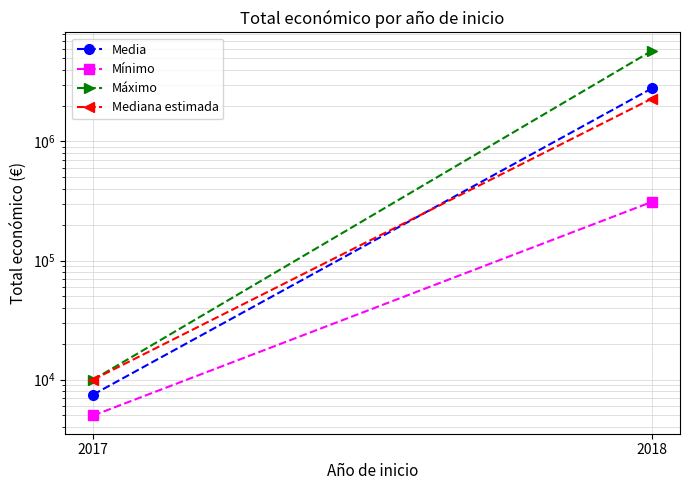

How many lines are shown in the chart?

4